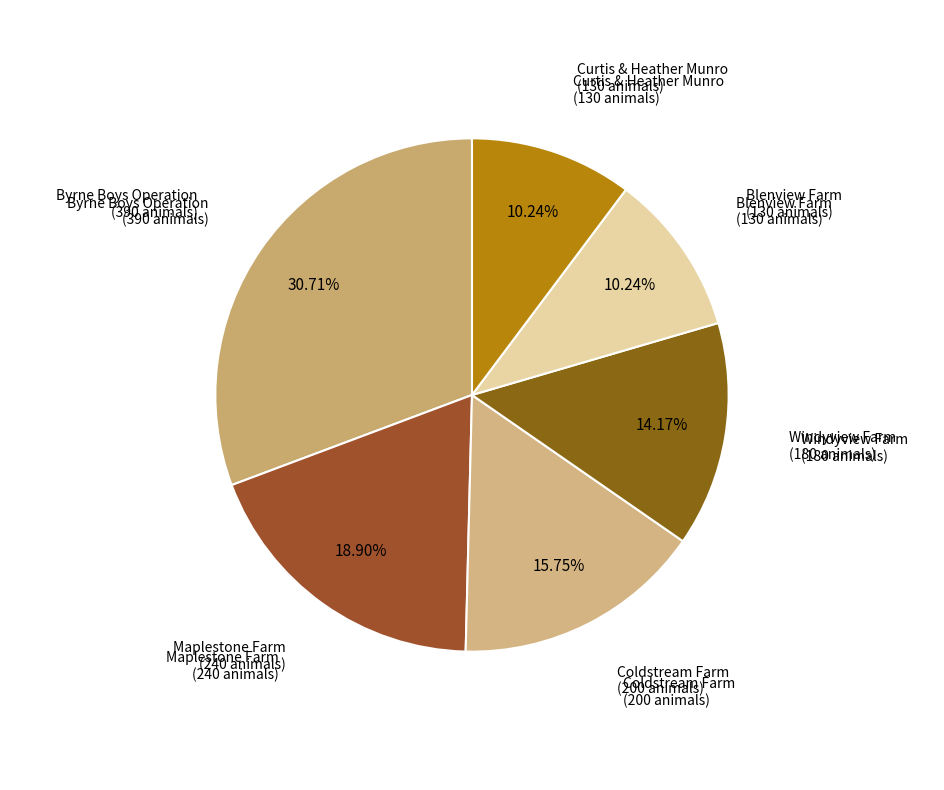

To the nearest percent, what is the average slice percentage?

17%